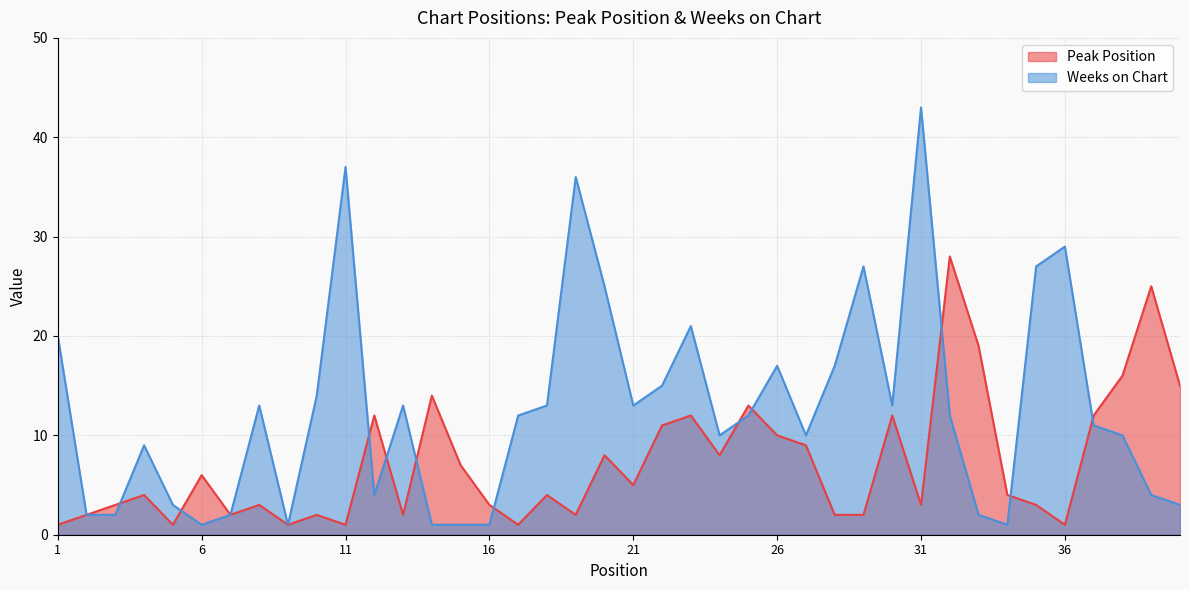

How many values in the Weeks on Chart series exceed 12?

18